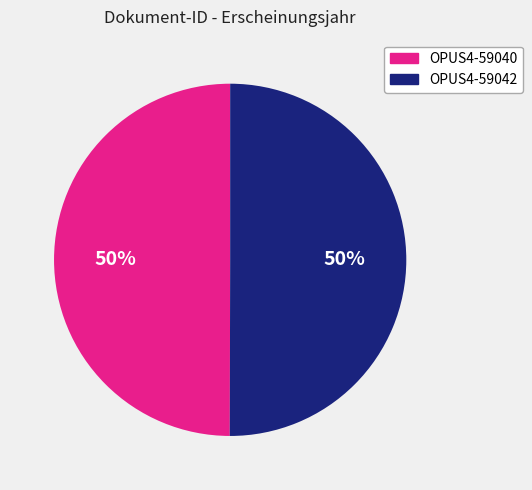

To the nearest percent, what is the combined percentage of OPUS4-59040 and OPUS4-59042?

100%